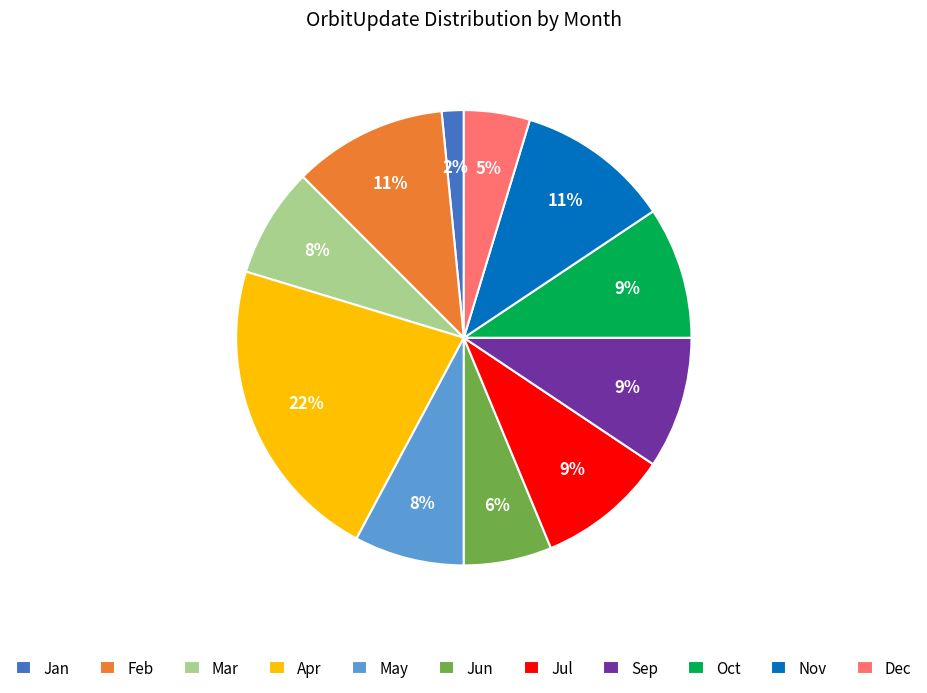

The Dec slice represents 5% of the pie. True or false?

True